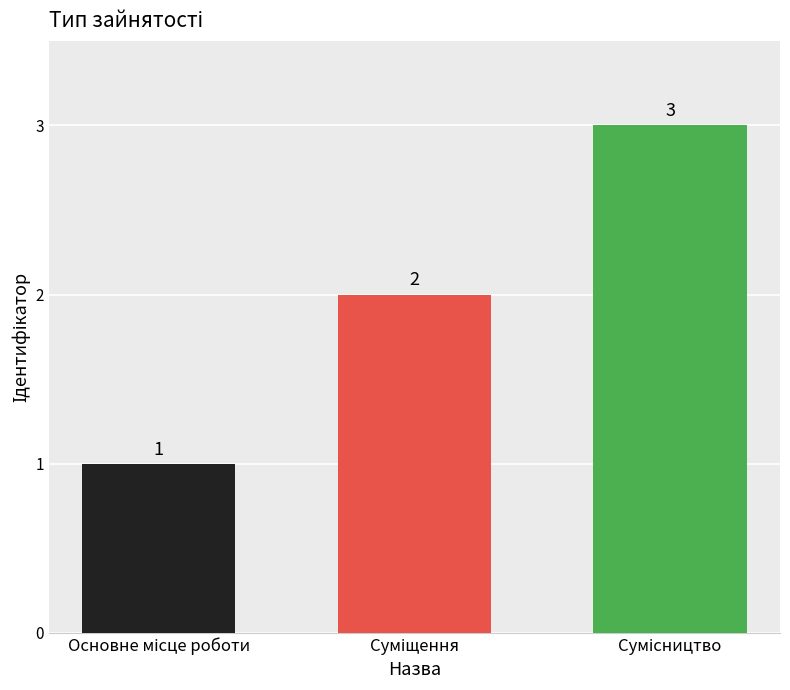

What is the smallest value displayed?

1